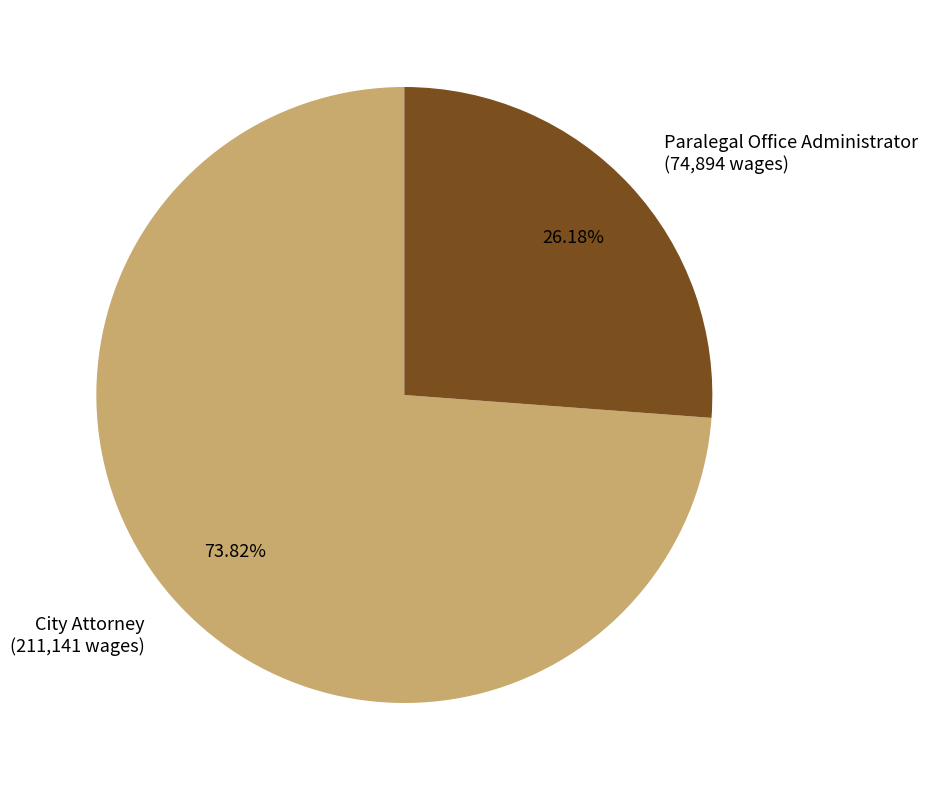

Is it true that City Attorney is 84% of the pie?

False